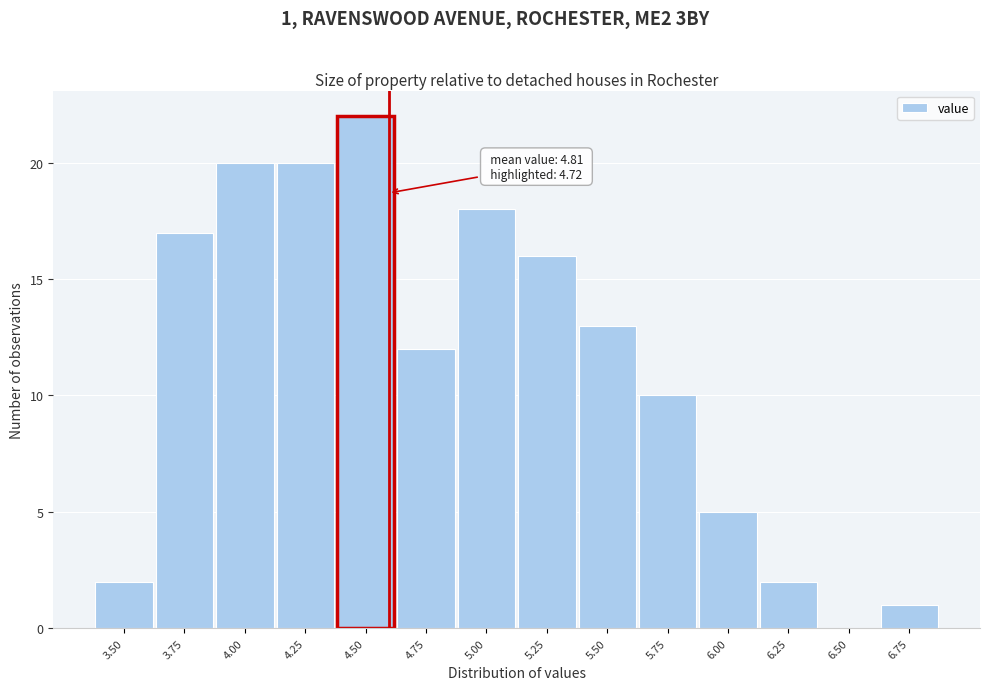

Reading left to right, what are all the values shown in this chart?

3.50=2	3.75=17	4.00=20	4.25=20	4.50=22	4.75=12	5.00=18	5.25=16	5.50=13	5.75=10	6.00=5	6.25=2	6.50=0	6.75=1